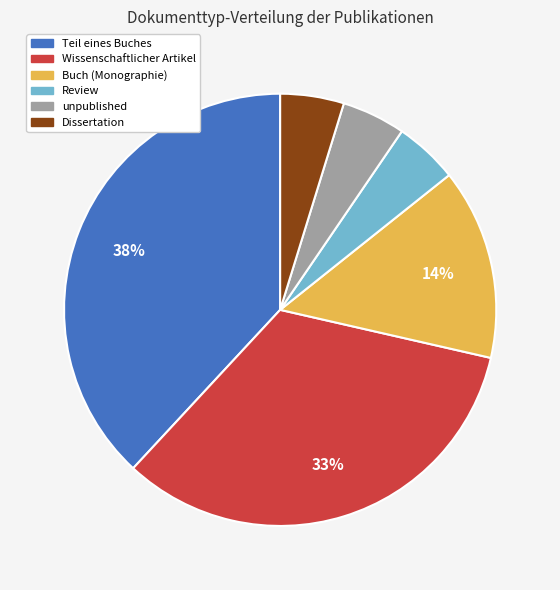

Do Teil eines Buches and unpublished together represent more than half of the pie?

No